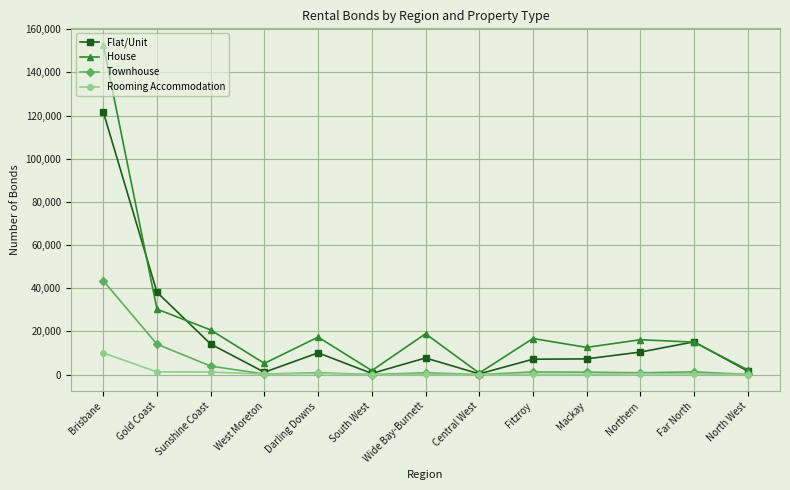

What is the sum of all Flat/Unit values?

235436